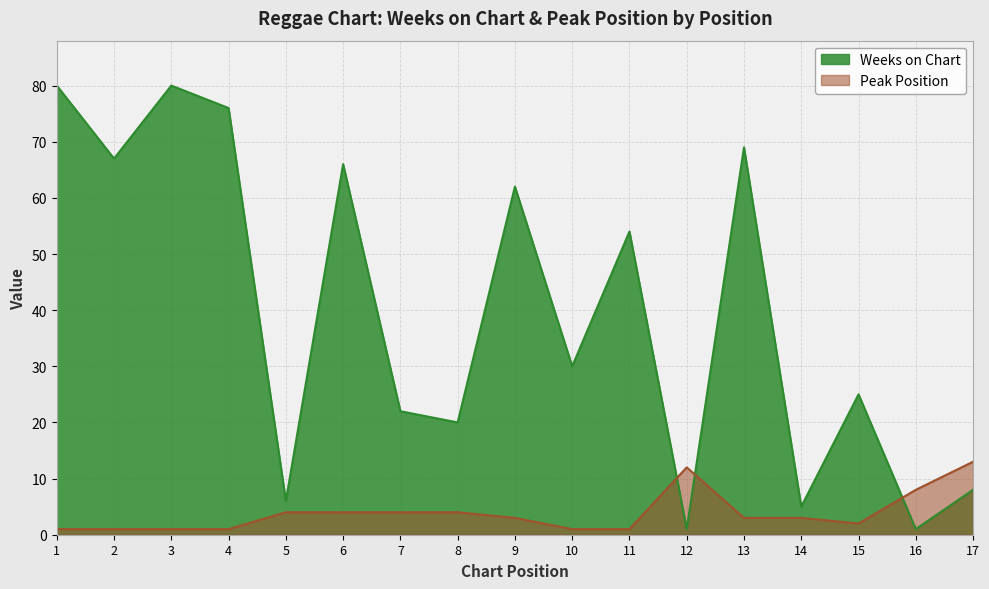

Where is Peak Position nearest to the value 7?

16